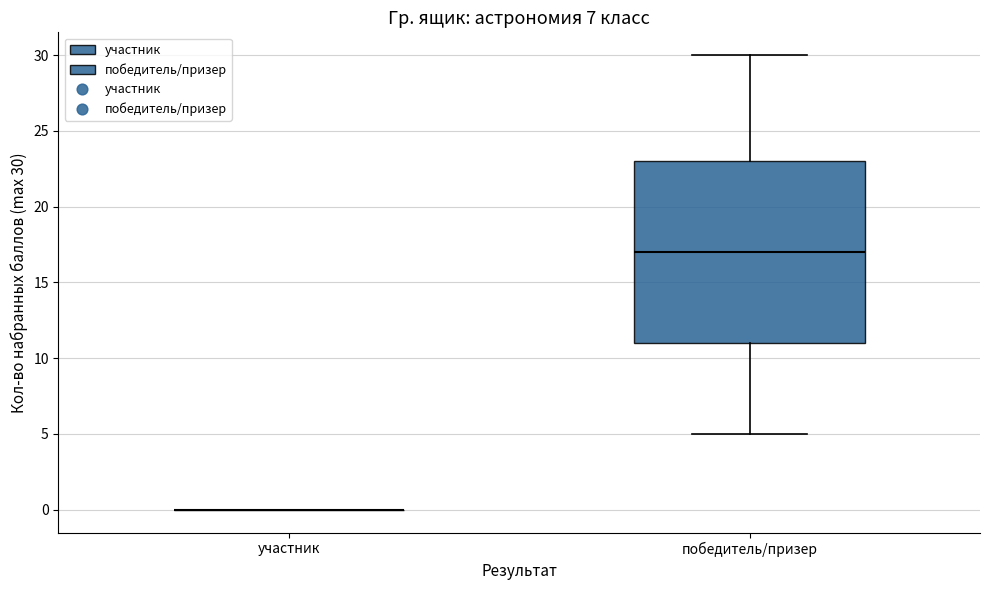

Comparing the boxes themselves (not the whiskers), which one is the tallest?

победитель/призер